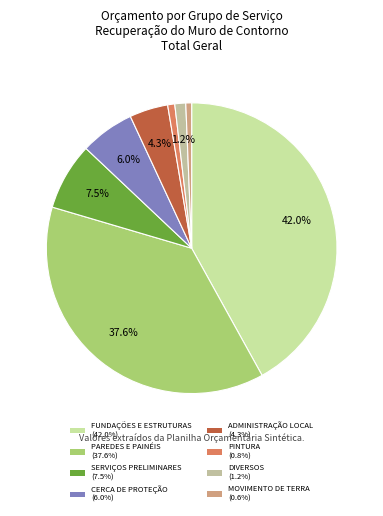

Rank the categories by value from lowest to highest.

MOVIMENTO DE TERRA, PINTURA, DIVERSOS, ADMINISTRAÇÃO LOCAL, CERCA DE PROTEÇÃO, SERVIÇOS PRELIMINARES, PAREDES E PAINÉIS, FUNDAÇÕES E ESTRUTURAS